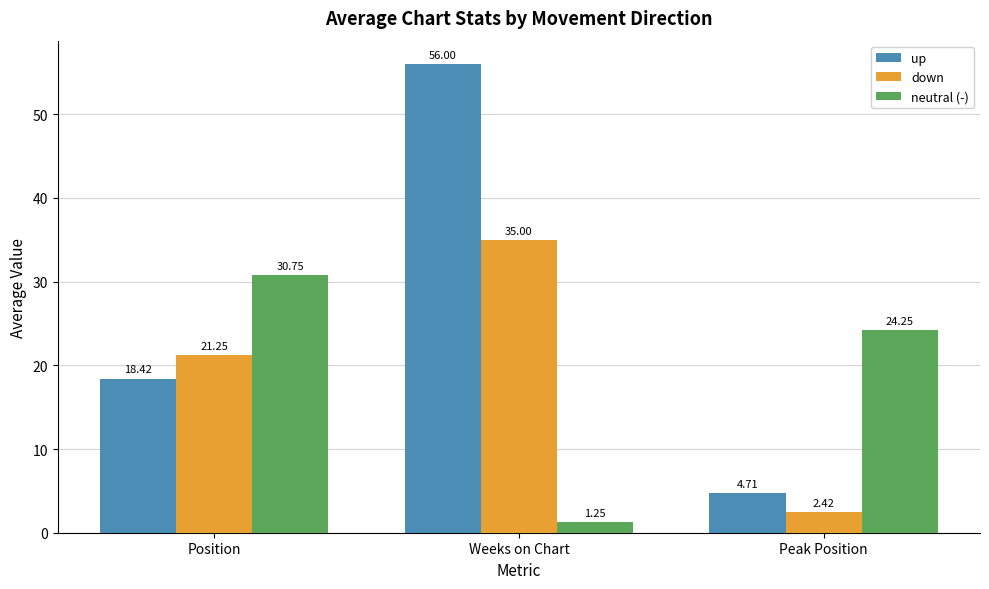

The down series shows 60.7 at Weeks on Chart. True or false?

False